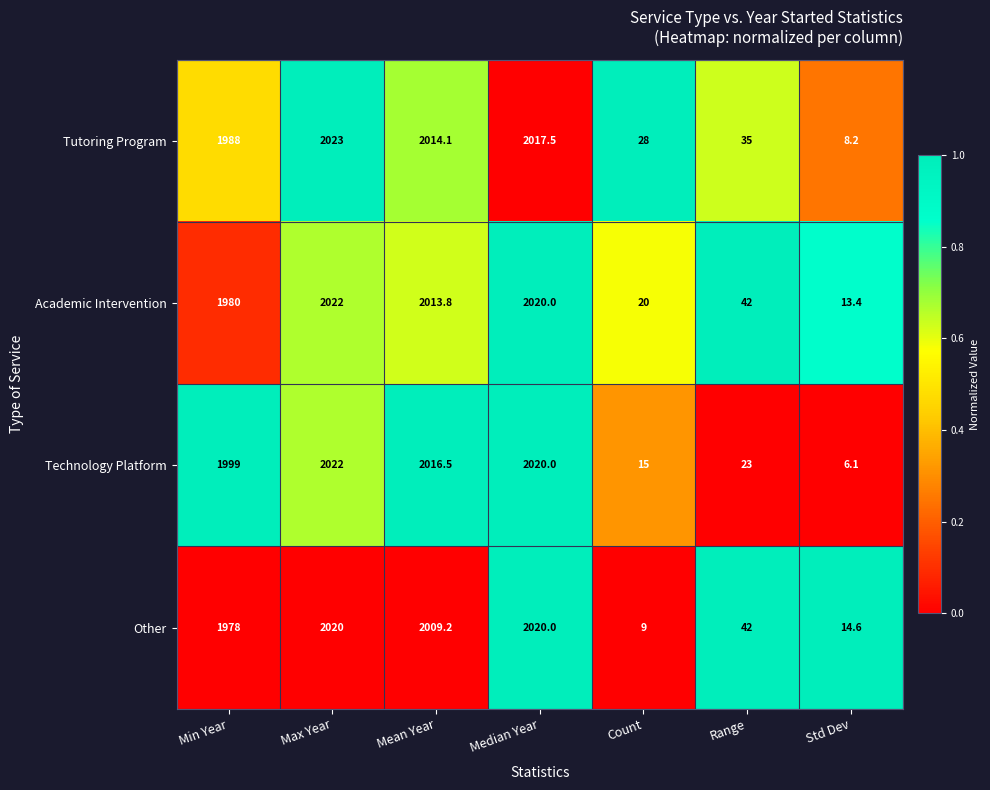

List the labels in order of Tutoring Program value, smallest first.

Std Dev, Count, Range, Min Year, Mean Year, Median Year, Max Year